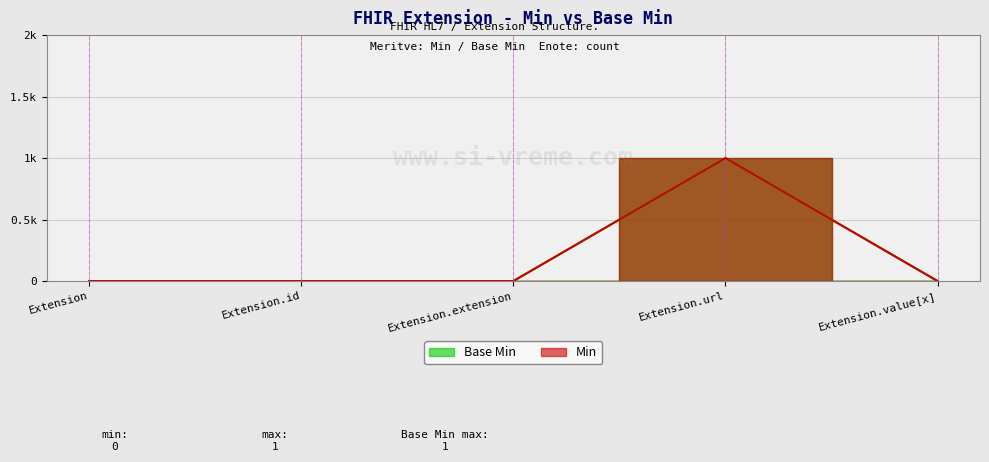

How many distinct data groups are displayed?

2